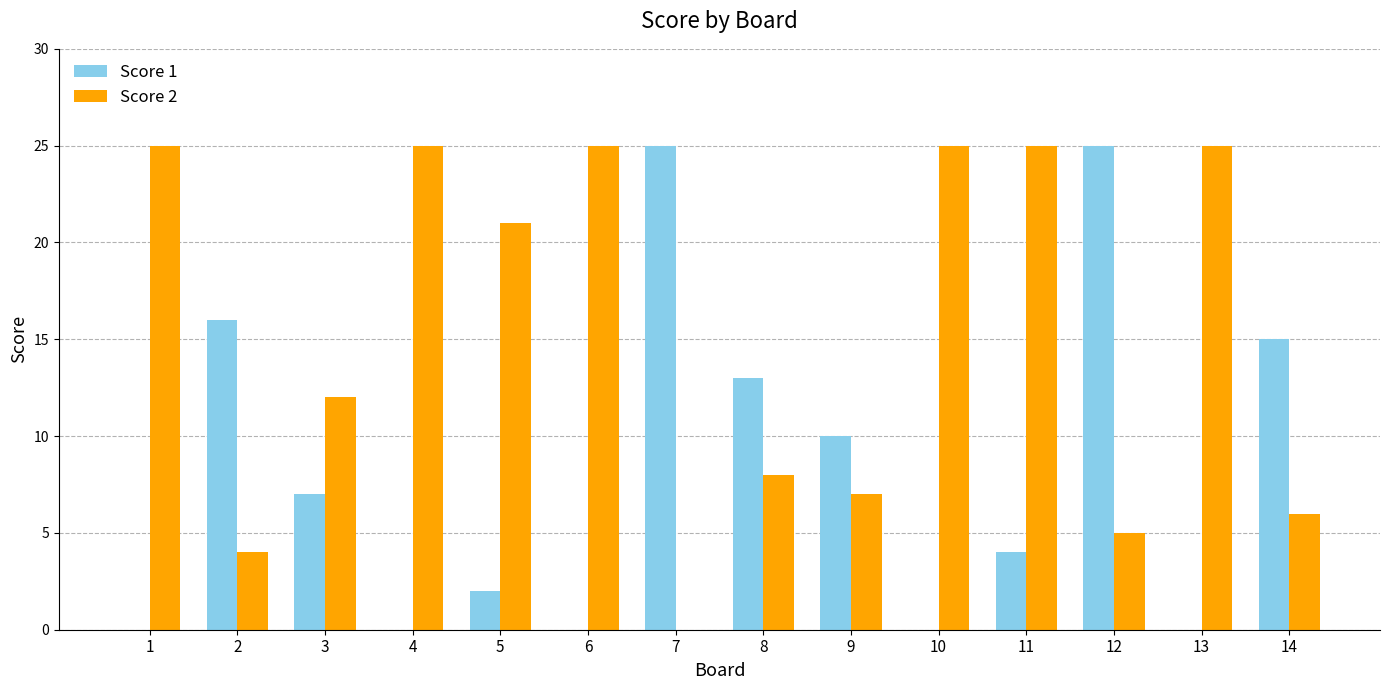

What is the sum of all Score 1 values?

117